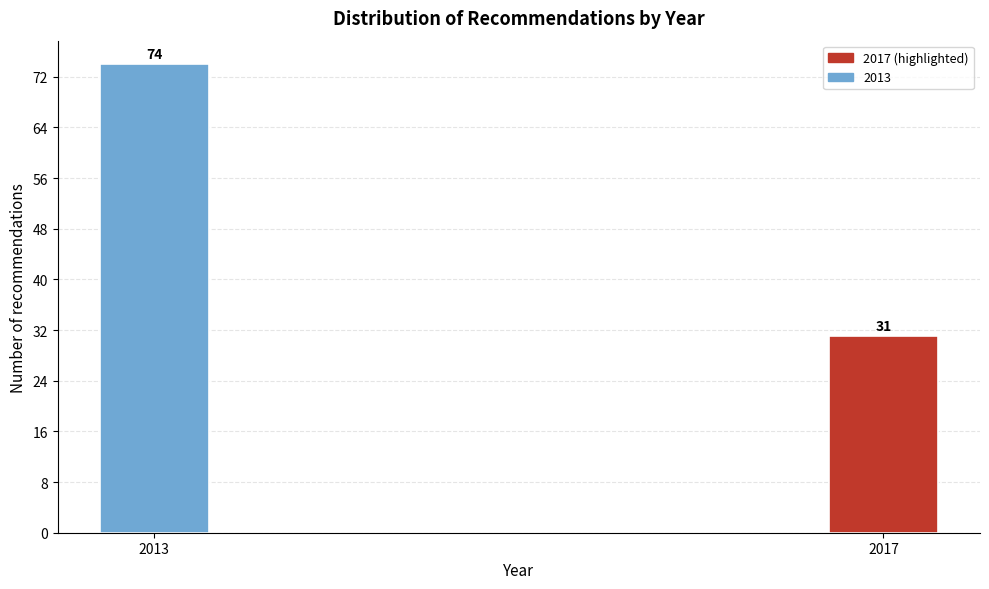

Reading left to right, extract all data points from this chart.

74	31